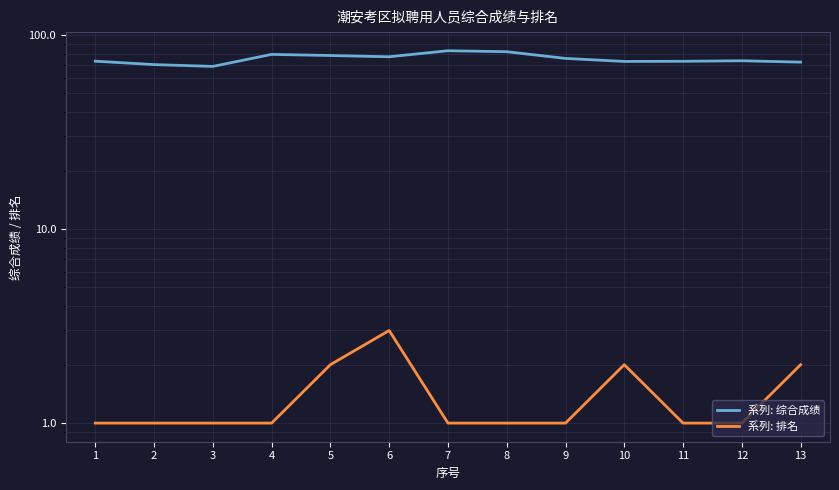

Which has a higher value, 12 or 9?

9